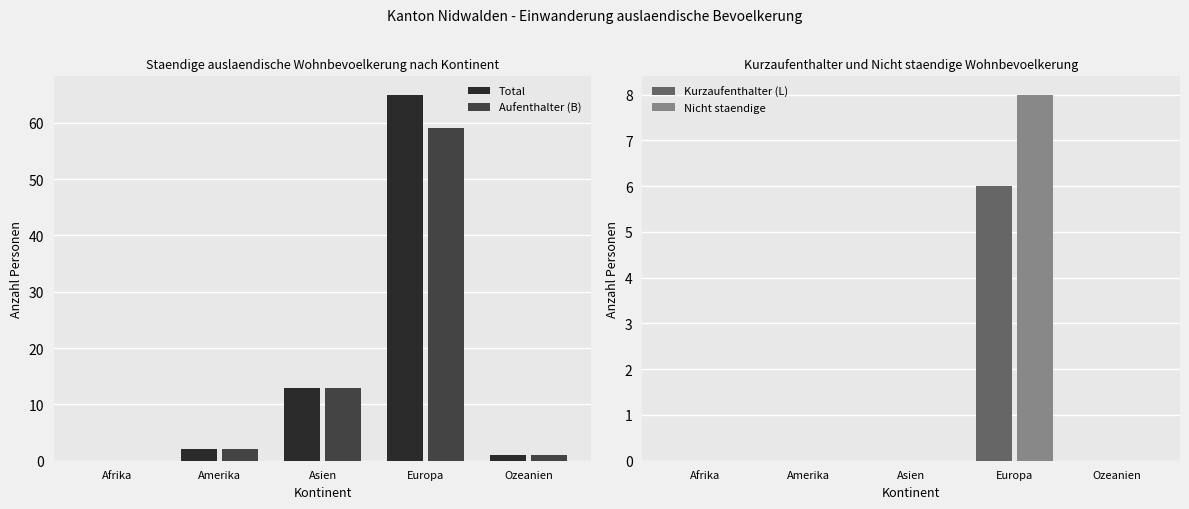

True or false: Nicht staendige has a value of 0 at Afrika.

True